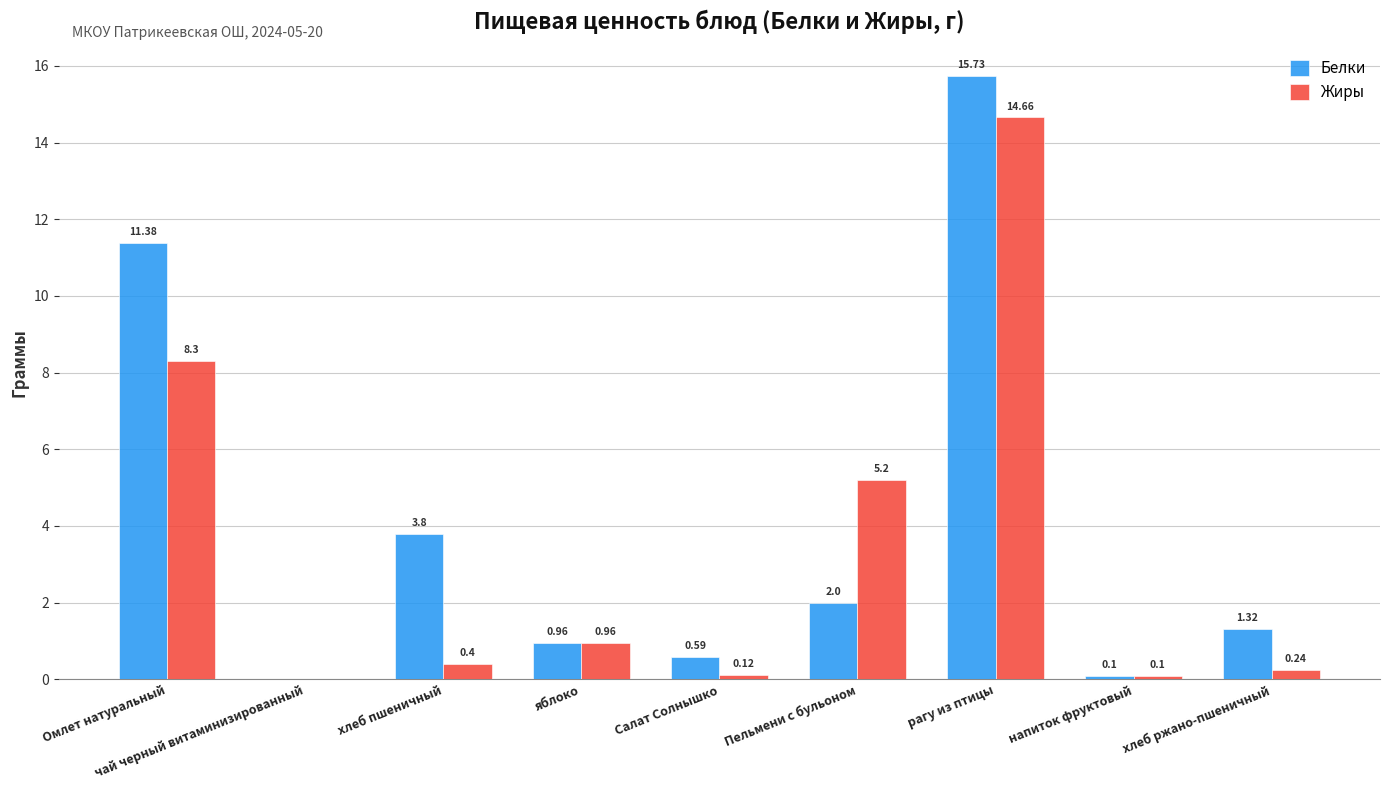

At which category is the sum across all series the highest?

рагу из птицы